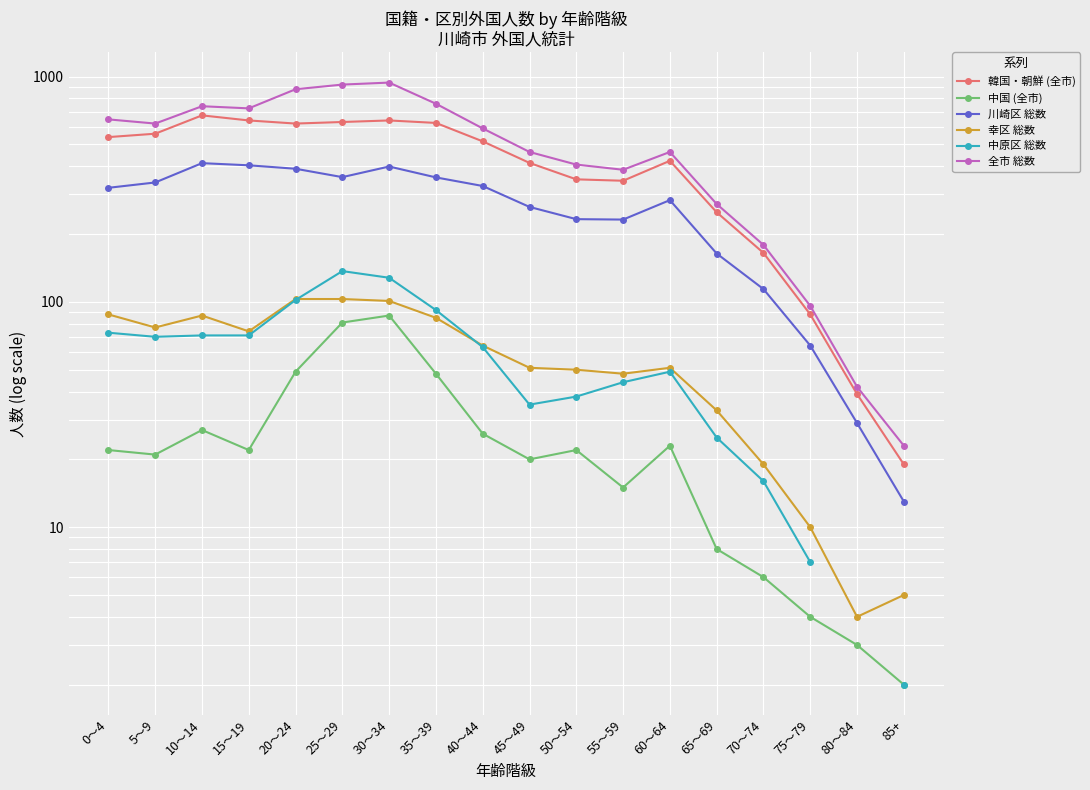

Does the chart display data point markers on the line(s)?

Yes